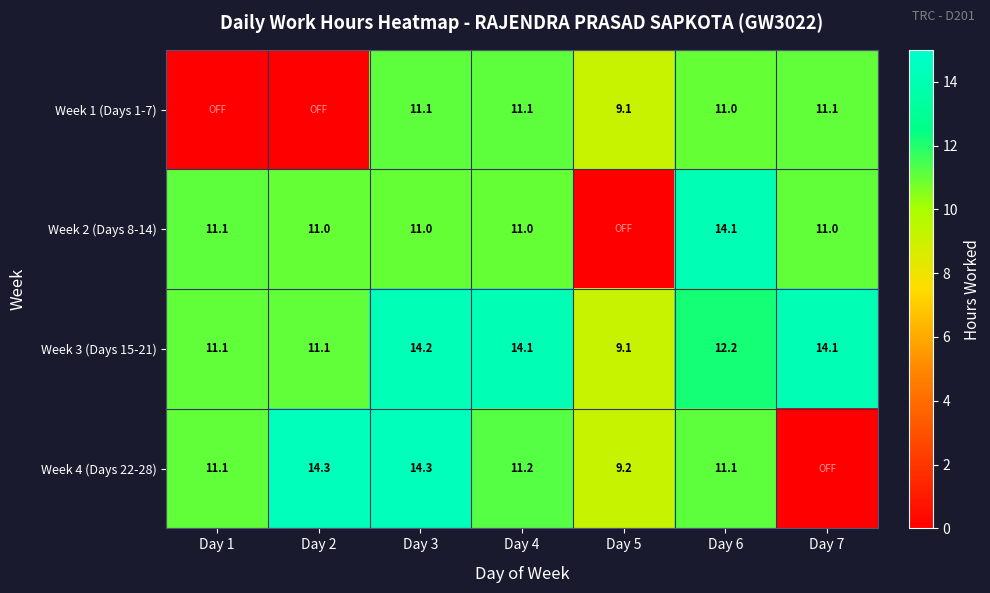

Is the value of Week 3 (Days 15-21) at Day 1 greater than the value of Week 2 (Days 8-14) at Day 7?

Yes